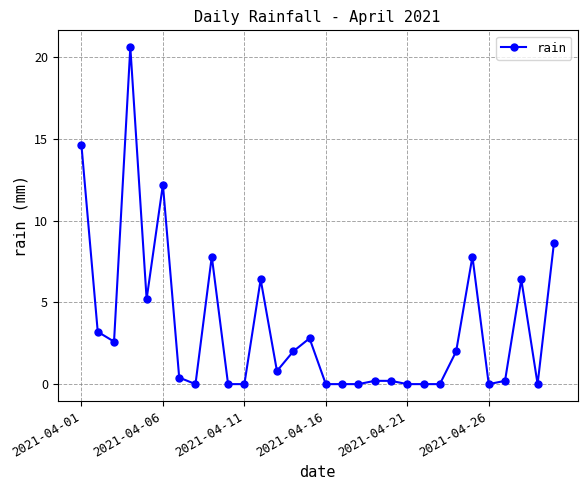

Reading left to right, extract all data points from this chart.

14.6	3.2	2.6	20.6	5.2	12.2	0.4	0.0	7.8	0.0	0.0	6.4	0.8	2.0	2.8	0.0	0.0	0.0	0.2	0.2	0.0	0.0	0.0	2.0	7.8	0.0	0.2	6.4	0.0	8.6